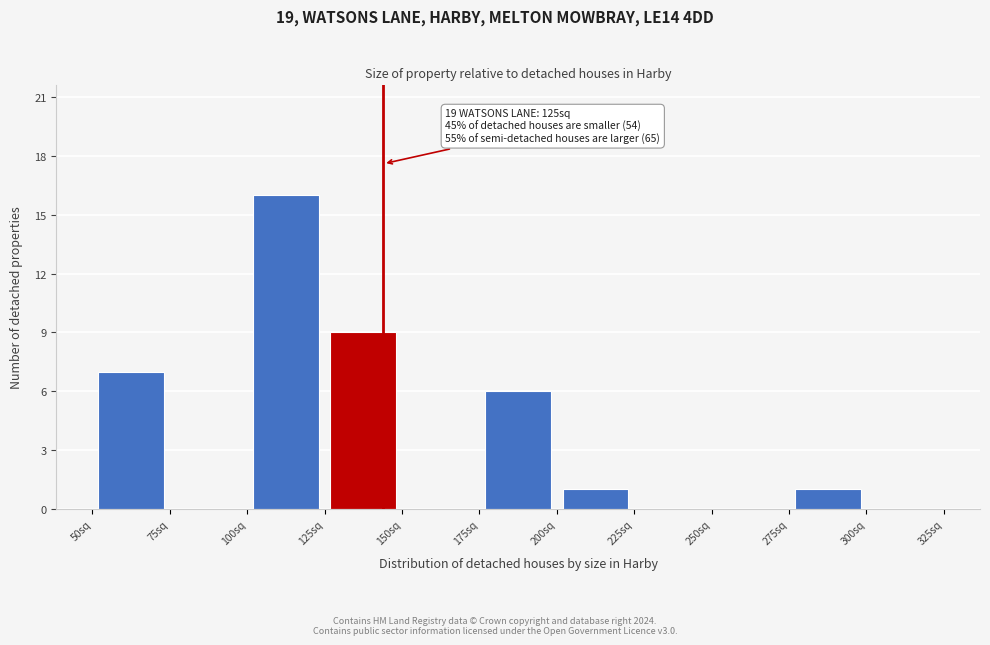

Over which range of the x-axis is the bar tallest?

100 to 125